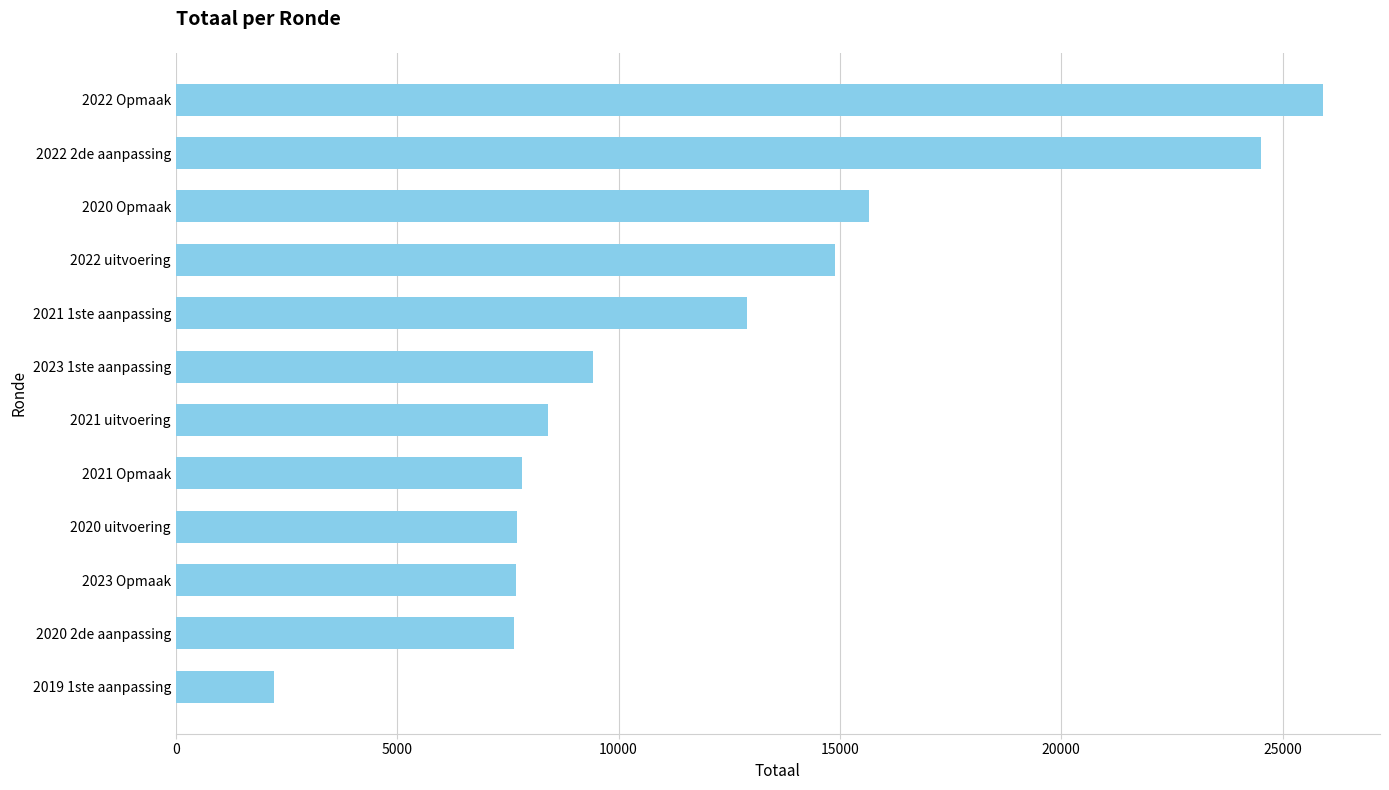

What is the change in value from 2023 Opmaak to 2022 uitvoering?

+7204